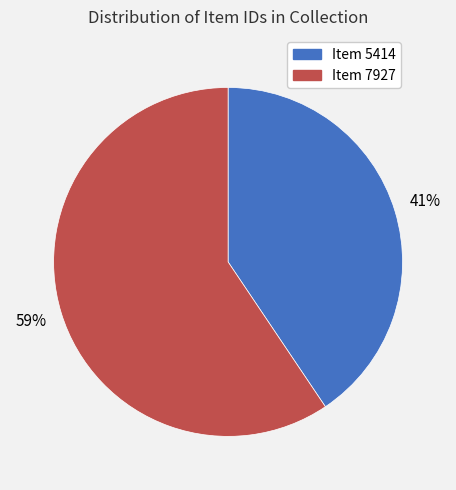

To the nearest percent, what portion does Item 5414 represent?

41%